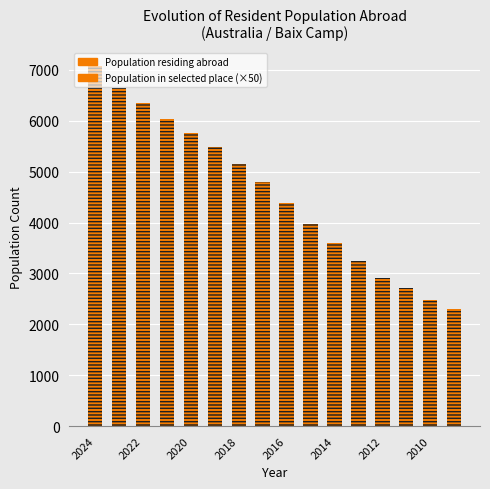

What are all the series names shown in the legend?

Population residing abroad, Population in selected place (×50)